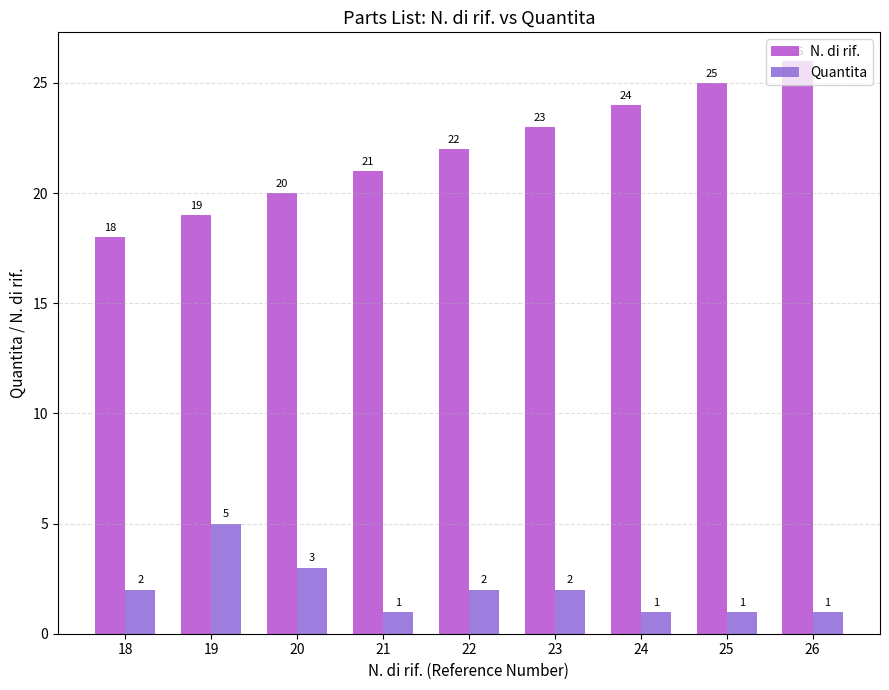

Does the chart contain any negative values?

No